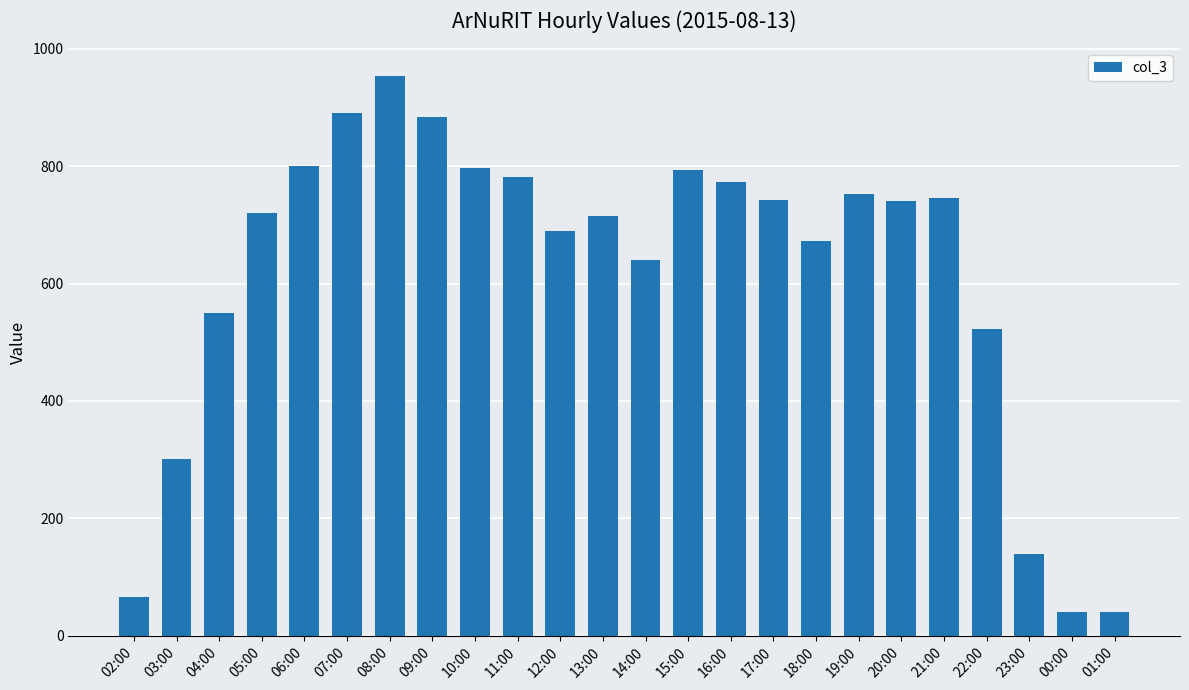

What is the value of the 3rd bar from the left?

550